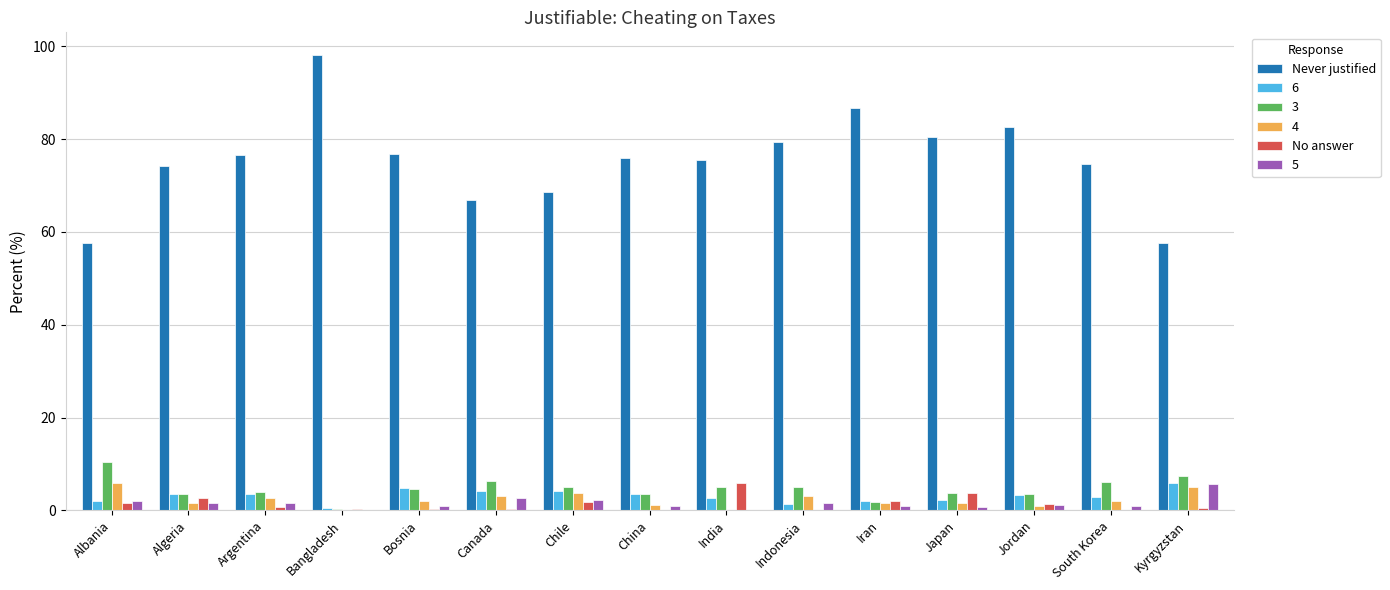

Is it true that Never justified equals 41.4 at South Korea?

False